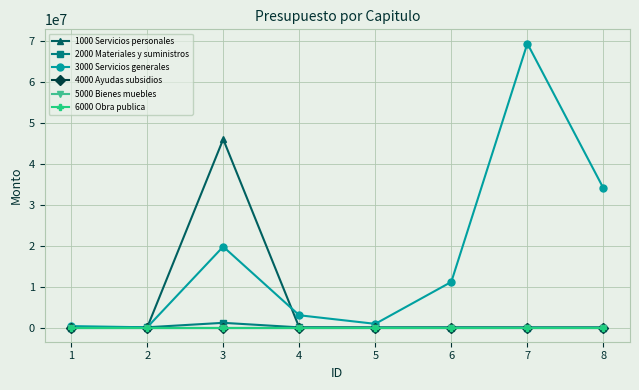

True or false: 1000 Servicios personales and 5000 Bienes muebles intersect in this chart.

False